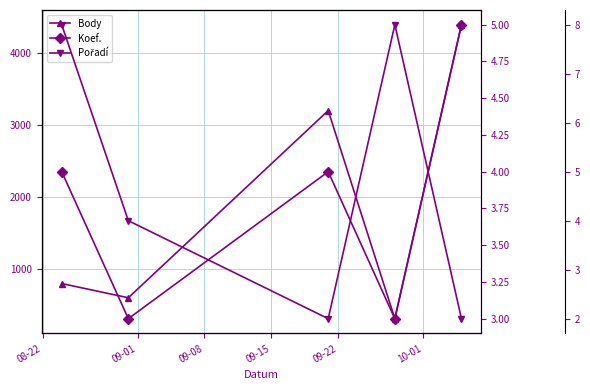

What is the average value of the Body series?

1857